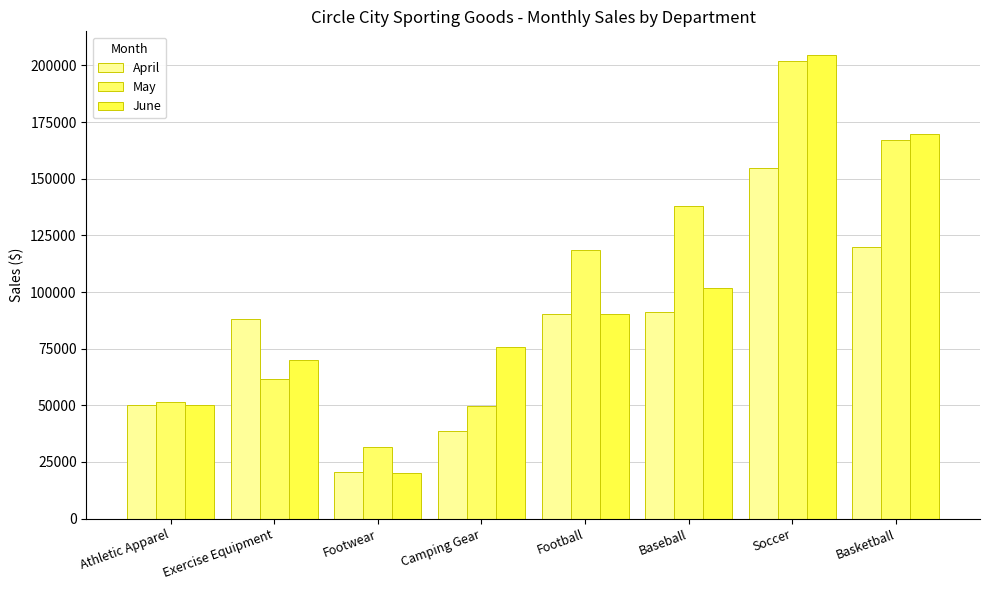

What is the total value across all series at Athletic Apparel?

151798.0